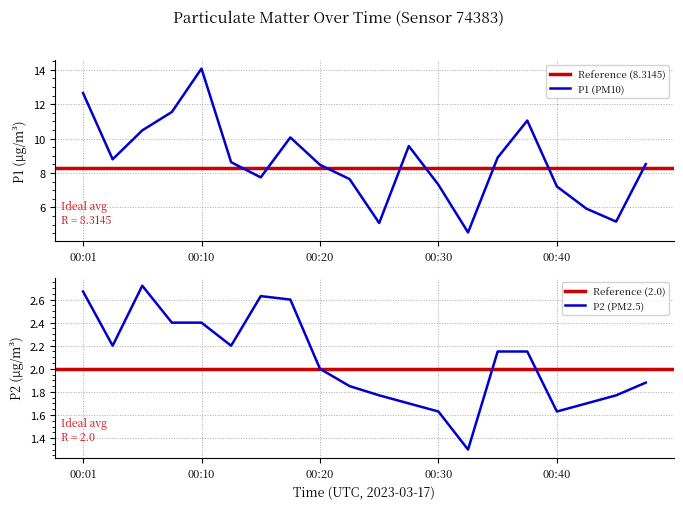

What is the maximum value for P2?

2.7